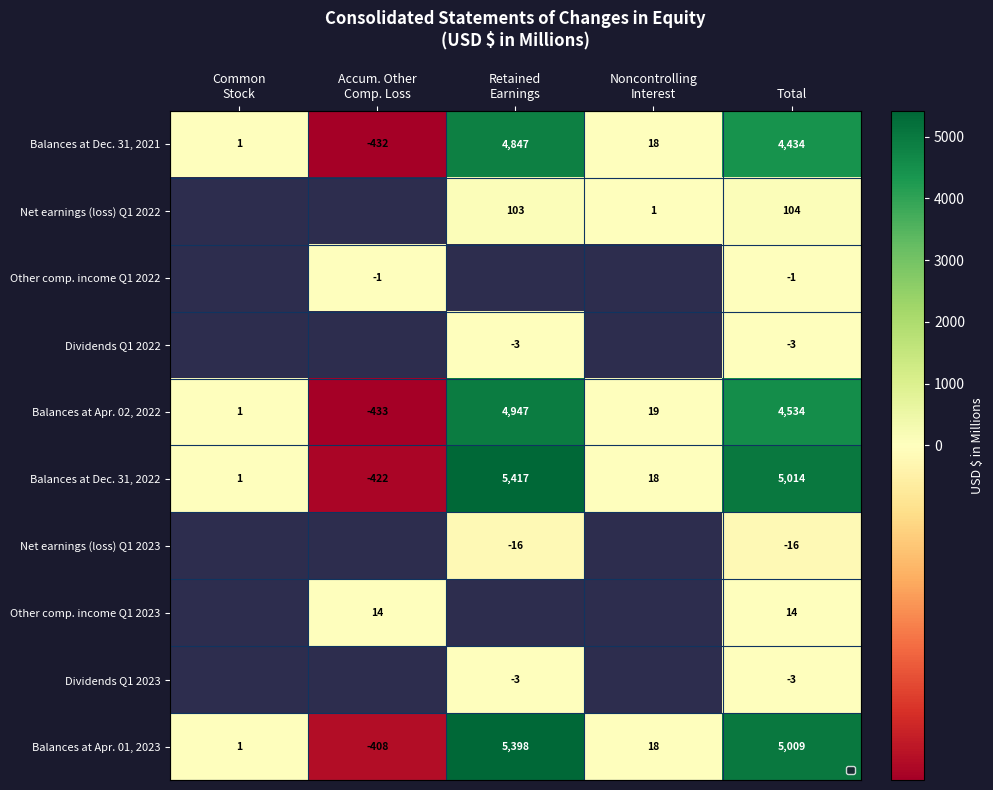

What is the average value of the Balances at Dec. 31, 2021 series?

1774